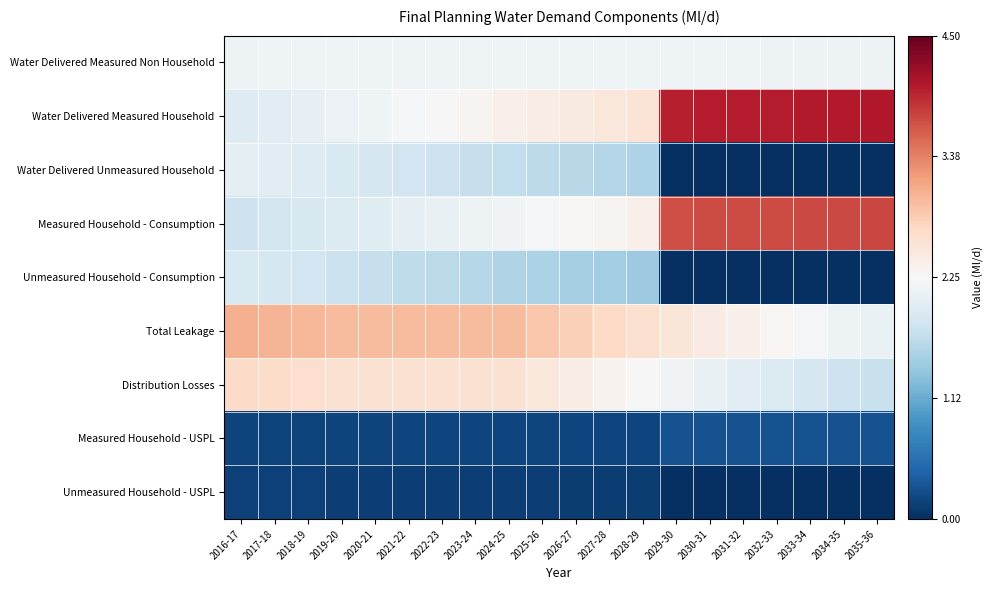

Reading left to right, list all the values displayed in this chart.

Water Delivered Measured Non Household: 2016-17=-0.0	2017-18=-0.0	2018-19=-0.0	2019-20=-0.0	2020-21=-0.0	2021-22=-0.0	2022-23=-0.0	2023-24=-0.0	2024-25=-0.0	2025-26=-0.0	2026-27=-0.0	2027-28=-0.0	2028-29=-0.0	2029-30=-0.0	2030-31=-0.0	2031-32=-0.0	2032-33=-0.0	2033-34=-0.0	2034-35=-0.0	2035-36=-0.0
Water Delivered Measured Household: 2016-17=-0.1	2017-18=-0.1	2018-19=-0.0	2019-20=-0.0	2020-21=-0.0	2021-22=-0.0	2022-23=0.0	2023-24=0.0	2024-25=0.0	2025-26=0.0	2026-27=0.0	2027-28=0.1	2028-29=0.1	2029-30=0.4	2030-31=0.4	2031-32=0.4	2032-33=0.4	2033-34=0.4	2034-35=0.4	2035-36=0.4
Water Delivered Unmeasured Household: 2016-17=-0.0	2017-18=-0.1	2018-19=-0.1	2019-20=-0.1	2020-21=-0.1	2021-22=-0.1	2022-23=-0.1	2023-24=-0.1	2024-25=-0.1	2025-26=-0.1	2026-27=-0.1	2027-28=-0.1	2028-29=-0.2	2029-30=-0.5	2030-31=-0.5	2031-32=-0.5	2032-33=-0.5	2033-34=-0.5	2034-35=-0.5	2035-36=-0.5
Measured Household - Consumption: 2016-17=-0.1	2017-18=-0.1	2018-19=-0.1	2019-20=-0.1	2020-21=-0.1	2021-22=-0.0	2022-23=-0.0	2023-24=-0.0	2024-25=-0.0	2025-26=-0.0	2026-27=0.0	2027-28=0.0	2028-29=0.0	2029-30=0.3	2030-31=0.3	2031-32=0.3	2032-33=0.3	2033-34=0.3	2034-35=0.3	2035-36=0.3
Unmeasured Household - Consumption: 2016-17=-0.1	2017-18=-0.1	2018-19=-0.1	2019-20=-0.1	2020-21=-0.1	2021-22=-0.1	2022-23=-0.1	2023-24=-0.1	2024-25=-0.2	2025-26=-0.2	2026-27=-0.2	2027-28=-0.2	2028-29=-0.2	2029-30=-0.5	2030-31=-0.5	2031-32=-0.5	2032-33=-0.5	2033-34=-0.5	2034-35=-0.5	2035-36=-0.5
Total Leakage: 2016-17=0.2	2017-18=0.2	2018-19=0.2	2019-20=0.2	2020-21=0.2	2021-22=0.2	2022-23=0.2	2023-24=0.2	2024-25=0.2	2025-26=0.1	2026-27=0.1	2027-28=0.1	2028-29=0.1	2029-30=0.1	2030-31=0.0	2031-32=0.0	2032-33=0.0	2033-34=-0.0	2034-35=-0.0	2035-36=-0.0
Distribution Losses: 2016-17=0.1	2017-18=0.1	2018-19=0.1	2019-20=0.1	2020-21=0.1	2021-22=0.1	2022-23=0.1	2023-24=0.1	2024-25=0.1	2025-26=0.1	2026-27=0.0	2027-28=0.0	2028-29=-0.0	2029-30=-0.0	2030-31=-0.0	2031-32=-0.1	2032-33=-0.1	2033-34=-0.1	2034-35=-0.1	2035-36=-0.1
Measured Household - USPL: 2016-17=-0.5	2017-18=-0.5	2018-19=-0.5	2019-20=-0.5	2020-21=-0.5	2021-22=-0.5	2022-23=-0.5	2023-24=-0.5	2024-25=-0.5	2025-26=-0.5	2026-27=-0.5	2027-28=-0.5	2028-29=-0.5	2029-30=-0.4	2030-31=-0.4	2031-32=-0.4	2032-33=-0.4	2033-34=-0.4	2034-35=-0.4	2035-36=-0.4
Unmeasured Household - USPL: 2016-17=-0.5	2017-18=-0.5	2018-19=-0.5	2019-20=-0.5	2020-21=-0.5	2021-22=-0.5	2022-23=-0.5	2023-24=-0.5	2024-25=-0.5	2025-26=-0.5	2026-27=-0.5	2027-28=-0.5	2028-29=-0.5	2029-30=-0.5	2030-31=-0.5	2031-32=-0.5	2032-33=-0.5	2033-34=-0.5	2034-35=-0.5	2035-36=-0.5